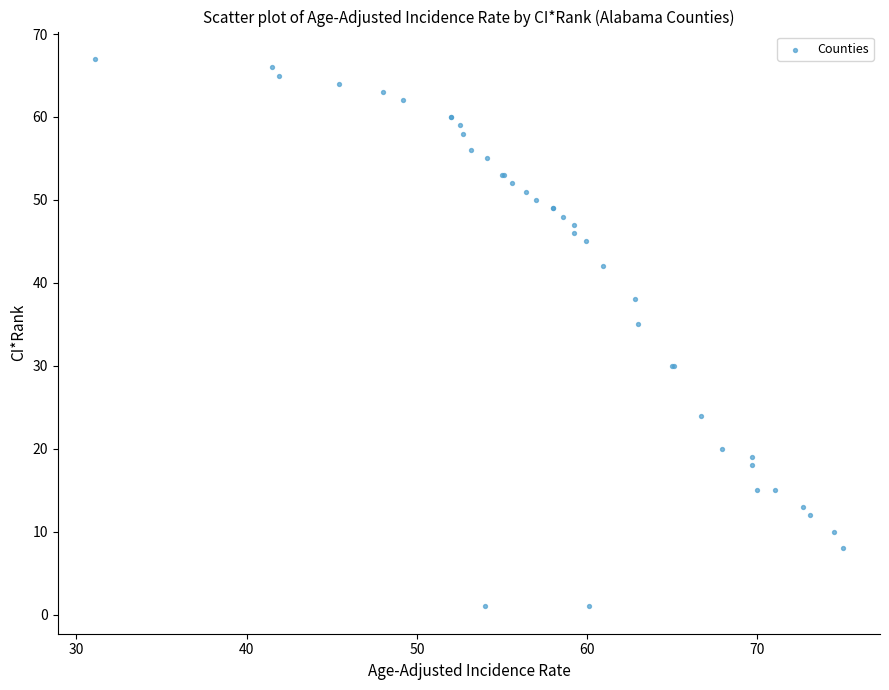

What Y value in the scatter plot is closest to 34?

35